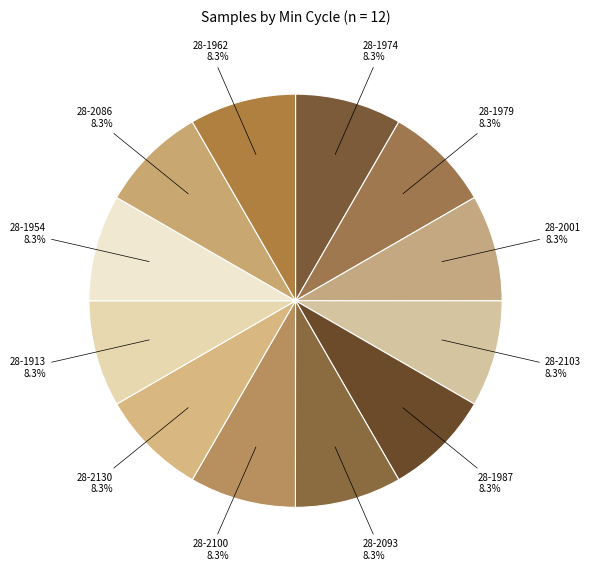

Count the number of slices in the pie.

12